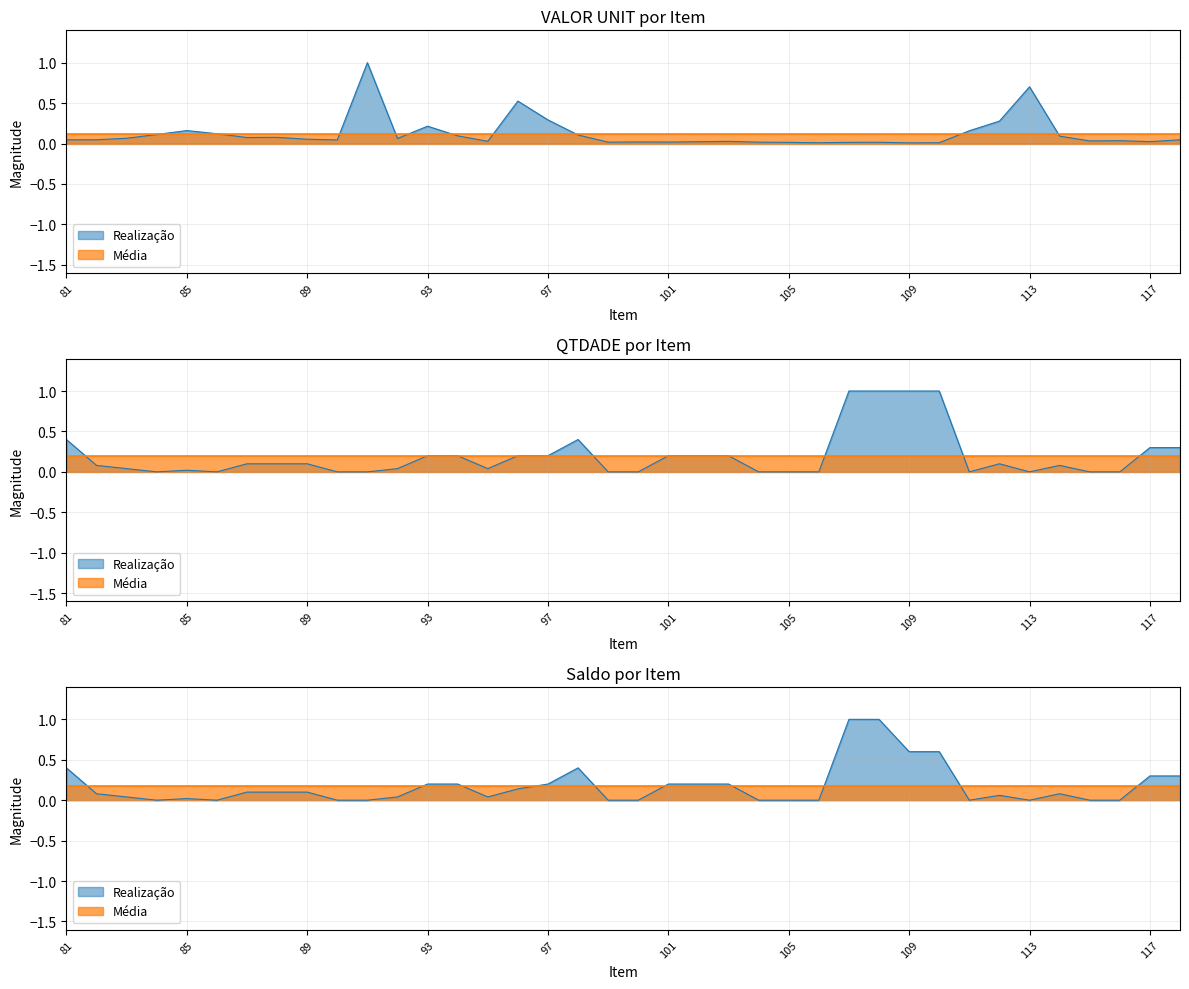

List the series in order of their overall mean, highest first.

QTDADE, Saldo, VALOR UNIT